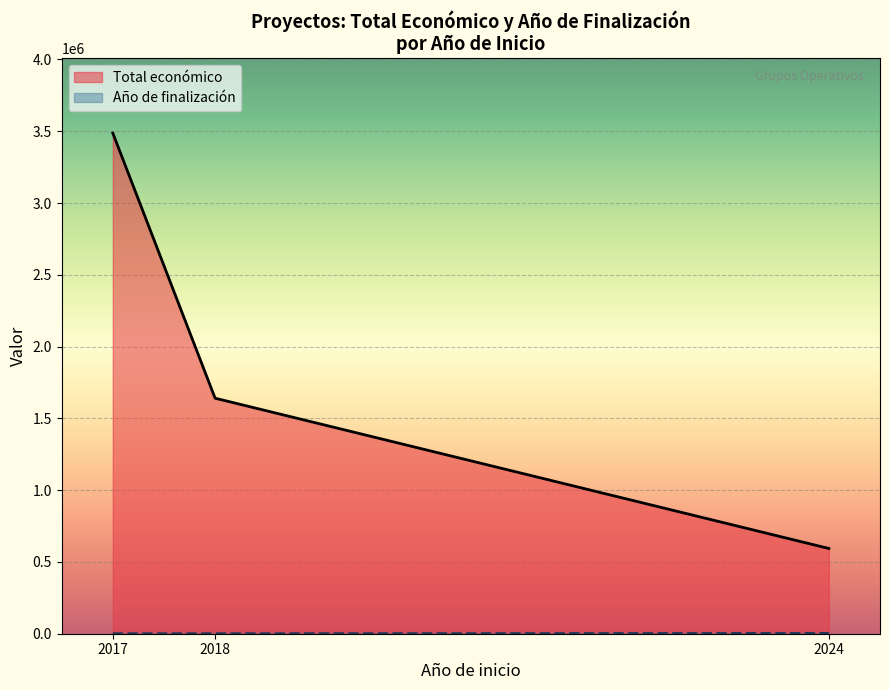

List the labels in order of Total económico value, largest first.

2017, 2018, 2024